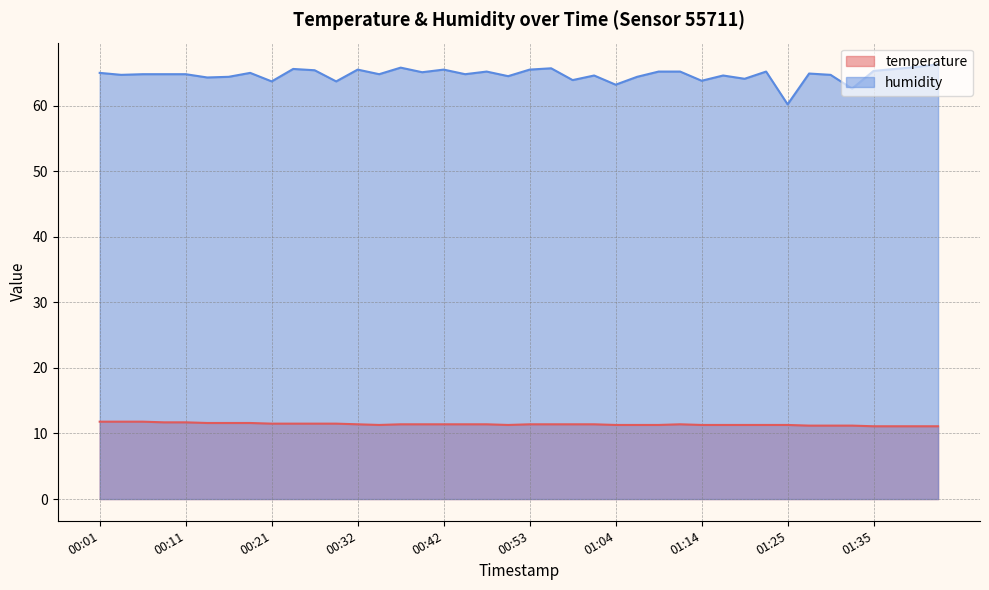

Read the temperature value at 00:53.

11.4